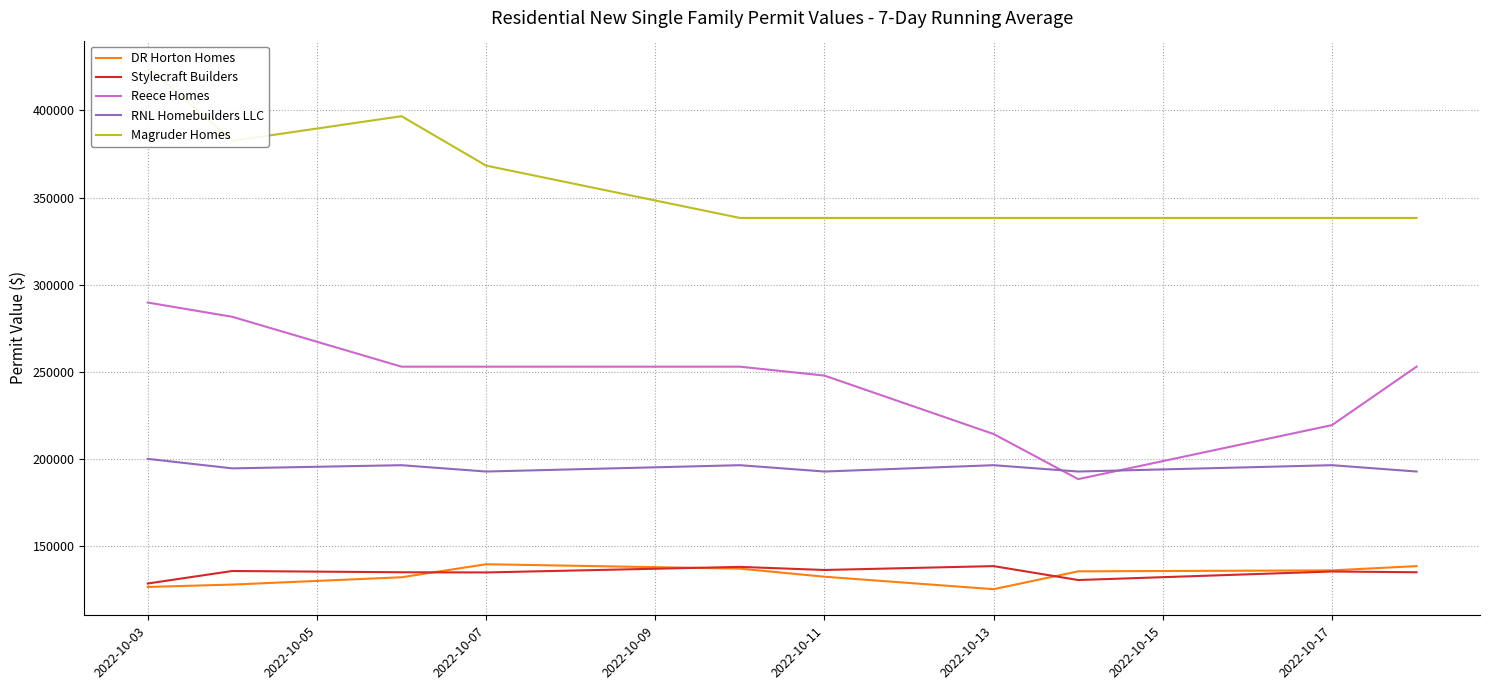

Reading left to right, what are all the values shown in this chart?

DR Horton Homes: 126728.0	128101.0	132284.3	139754.3	137243.0	132602.0	125453.0	135686.3	136235.7	138678.7
Stylecraft Builders: 128704.0	135884.0	135157.3	135048.0	138240.0	136464.0	138678.7	130700.0	135596.0	135157.3
Reece Homes: 289818.0	281637.0	253044.0	253044.0	253044.0	247928.0	214418.0	188552.0	219534.0	253044.0
RNL Homebuilders LLC: 200178.0	194733.0	196548.0	192918.0	196548.0	192918.0	196548.0	192918.0	196548.0	192918.0
Magruder Homes: 425000.0	382500.0	396666.7	368333.3	338333.3	338333.3	338333.3	338333.3	338333.3	338333.3